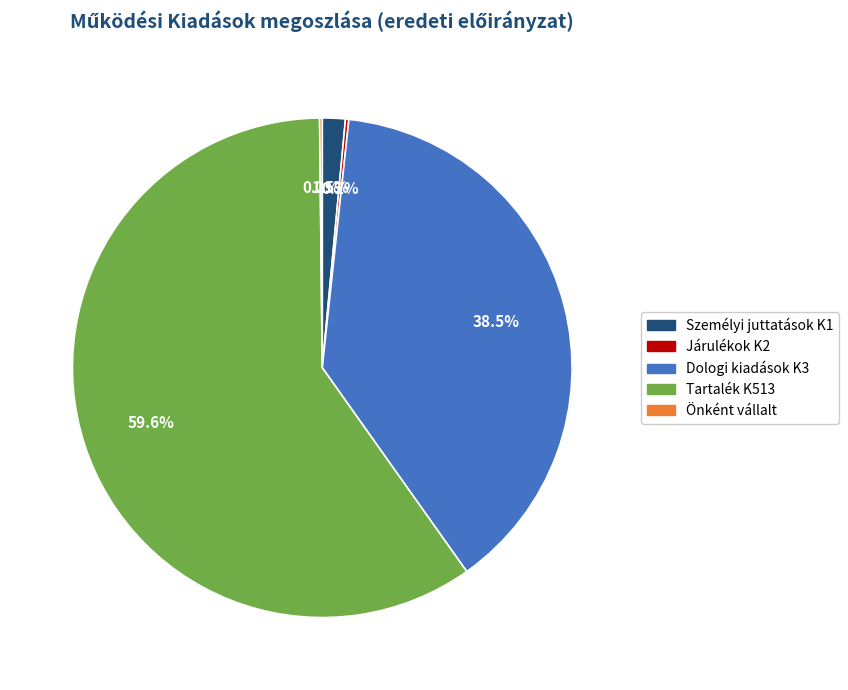

Which category has the biggest portion of the pie?

Tartalék K513